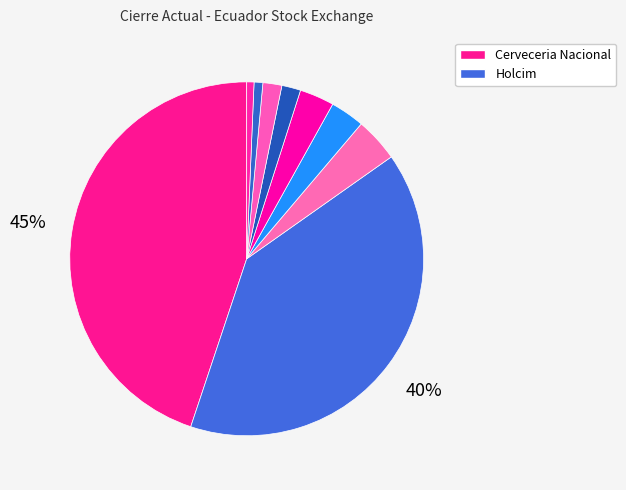

To the nearest percent, what is the difference between the largest and smallest slice percentages?

44%